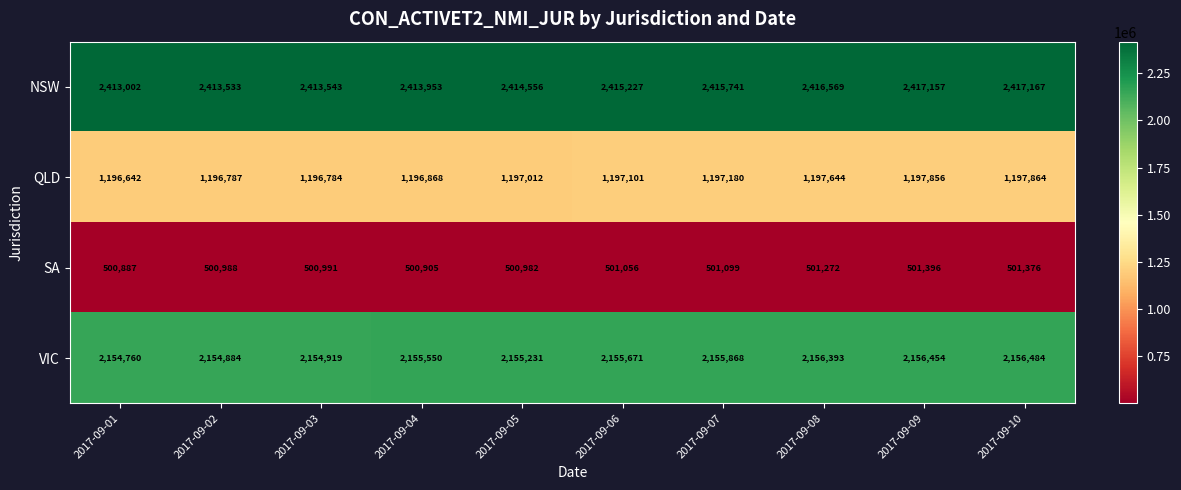

What value does the QLD series have at 2017-09-09, to the nearest 100?

1197900